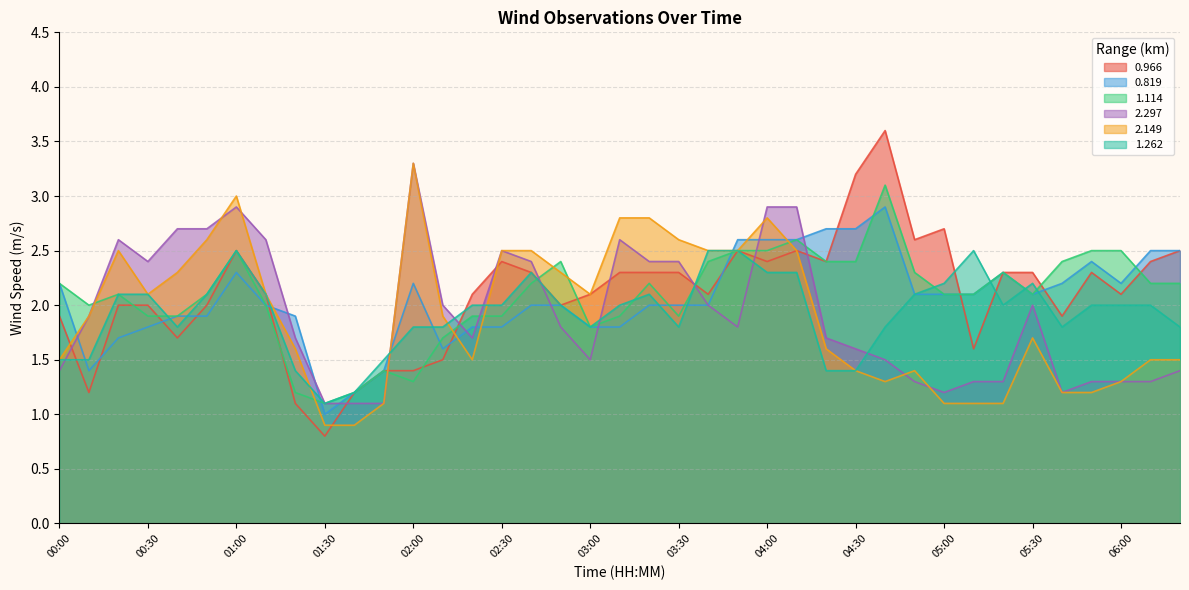

Reading right to left, what are all the values shown in this chart?

0.966: 06:20=2.5	06:10=2.4	06:00=2.1	05:50=2.3	05:40=1.9	05:30=2.3	05:20=2.3	05:10=1.6	05:00=2.7	04:50=2.6	04:40=3.6	04:30=3.2	04:20=2.4	04:10=2.5	04:00=2.4	03:50=2.5	03:40=2.1	03:30=2.3	03:20=2.3	03:10=2.3	03:00=2.1	02:50=2.0	02:40=2.3	02:30=2.4	02:20=2.1	02:10=1.5	02:00=1.4	01:50=1.4	01:40=1.2	01:30=0.8	01:20=1.1	01:10=2.1	01:00=2.5	00:50=2.0	00:40=1.7	00:30=2.0	00:20=2.0	00:10=1.2	00:00=1.9
0.819: 06:20=2.5	06:10=2.5	06:00=2.2	05:50=2.4	05:40=2.2	05:30=2.1	05:20=2.3	05:10=2.1	05:00=2.1	04:50=2.1	04:40=2.9	04:30=2.7	04:20=2.7	04:10=2.6	04:00=2.6	03:50=2.6	03:40=2.0	03:30=2.0	03:20=2.0	03:10=1.8	03:00=1.8	02:50=2.0	02:40=2.0	02:30=1.8	02:20=1.8	02:10=1.6	02:00=2.2	01:50=1.4	01:40=1.2	01:30=1.0	01:20=1.9	01:10=2.0	01:00=2.3	00:50=1.9	00:40=1.9	00:30=1.8	00:20=1.7	00:10=1.4	00:00=2.2
1.114: 06:20=2.2	06:10=2.2	06:00=2.5	05:50=2.5	05:40=2.4	05:30=2.1	05:20=2.3	05:10=2.1	05:00=2.1	04:50=2.3	04:40=3.1	04:30=2.4	04:20=2.4	04:10=2.6	04:00=2.5	03:50=2.5	03:40=2.4	03:30=1.9	03:20=2.2	03:10=1.9	03:00=1.8	02:50=2.4	02:40=2.2	02:30=1.9	02:20=1.9	02:10=1.7	02:00=1.3	01:50=1.4	01:40=1.2	01:30=1.1	01:20=1.2	01:10=2.0	01:00=2.5	00:50=2.1	00:40=1.9	00:30=1.9	00:20=2.1	00:10=2.0	00:00=2.2
2.297: 06:20=1.4	06:10=1.3	06:00=1.3	05:50=1.3	05:40=1.2	05:30=2.0	05:20=1.3	05:10=1.3	05:00=1.2	04:50=1.3	04:40=1.5	04:30=1.6	04:20=1.7	04:10=2.9	04:00=2.9	03:50=1.8	03:40=2.0	03:30=2.4	03:20=2.4	03:10=2.6	03:00=1.5	02:50=1.8	02:40=2.4	02:30=2.5	02:20=1.7	02:10=2.0	02:00=3.3	01:50=1.1	01:40=1.1	01:30=1.1	01:20=1.7	01:10=2.6	01:00=2.9	00:50=2.7	00:40=2.7	00:30=2.4	00:20=2.6	00:10=1.9	00:00=1.4
2.149: 06:20=1.5	06:10=1.5	06:00=1.3	05:50=1.2	05:40=1.2	05:30=1.7	05:20=1.1	05:10=1.1	05:00=1.1	04:50=1.4	04:40=1.3	04:30=1.4	04:20=1.6	04:10=2.5	04:00=2.8	03:50=2.5	03:40=2.5	03:30=2.6	03:20=2.8	03:10=2.8	03:00=2.1	02:50=2.3	02:40=2.5	02:30=2.5	02:20=1.5	02:10=1.9	02:00=3.3	01:50=1.1	01:40=0.9	01:30=0.9	01:20=1.6	01:10=2.1	01:00=3.0	00:50=2.6	00:40=2.3	00:30=2.1	00:20=2.5	00:10=1.9	00:00=1.5
1.262: 06:20=1.8	06:10=2.0	06:00=2.0	05:50=2.0	05:40=1.8	05:30=2.2	05:20=2.0	05:10=2.5	05:00=2.2	04:50=2.1	04:40=1.8	04:30=1.4	04:20=1.4	04:10=2.3	04:00=2.3	03:50=2.5	03:40=2.5	03:30=1.8	03:20=2.1	03:10=2.0	03:00=1.8	02:50=2.0	02:40=2.3	02:30=2.0	02:20=2.0	02:10=1.8	02:00=1.8	01:50=1.5	01:40=1.2	01:30=1.1	01:20=1.4	01:10=2.1	01:00=2.5	00:50=2.1	00:40=1.8	00:30=2.1	00:20=2.1	00:10=1.5	00:00=1.5